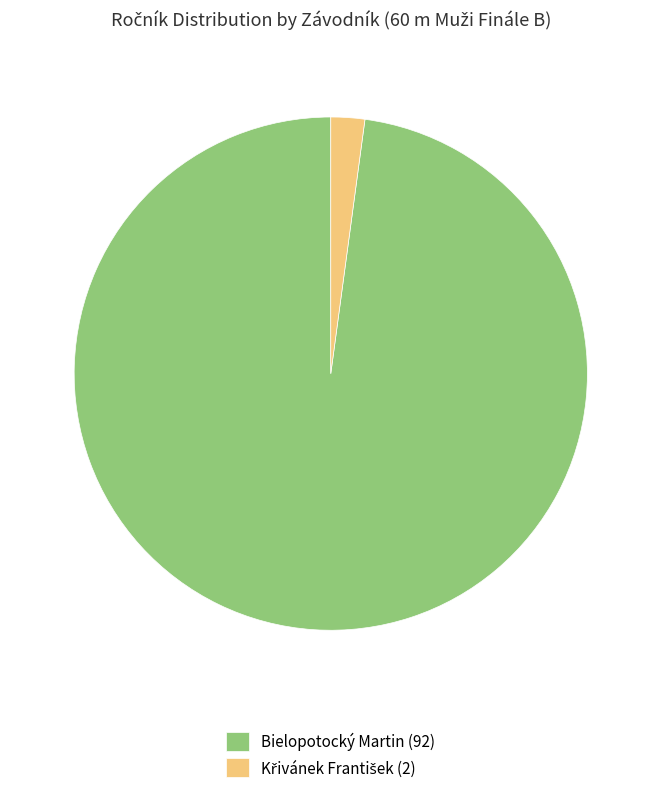

Which category has the biggest portion of the pie?

Bielopotocký Martin (92)